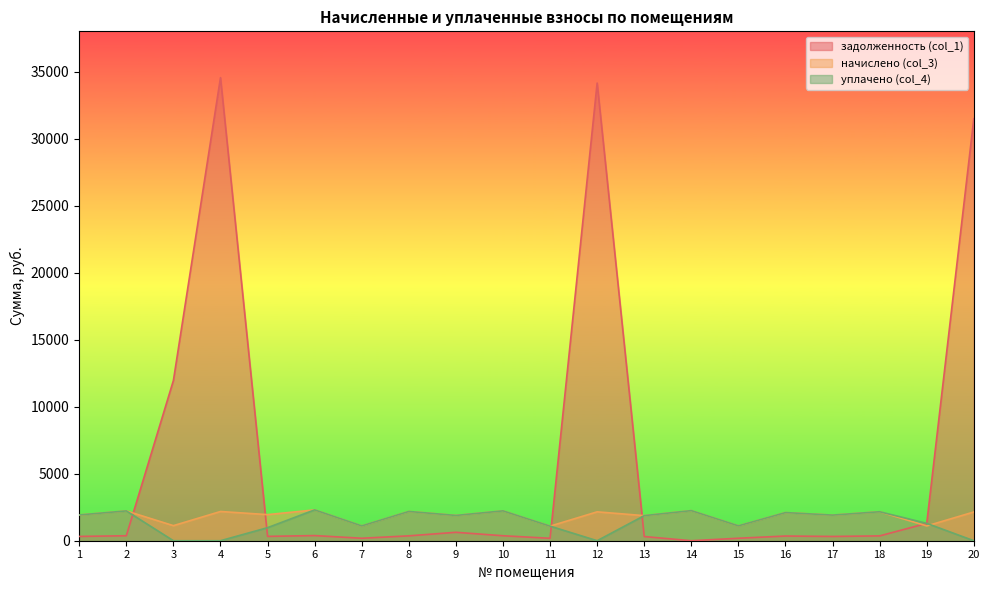

At which category does задолженность (col_1) reach its first local valley?

5